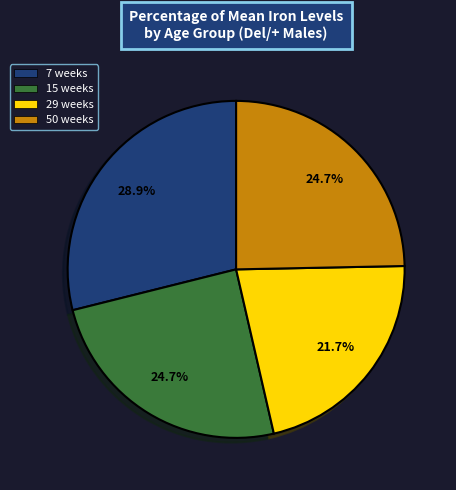

True or false: 15 weeks accounts for 25% of the total.

True